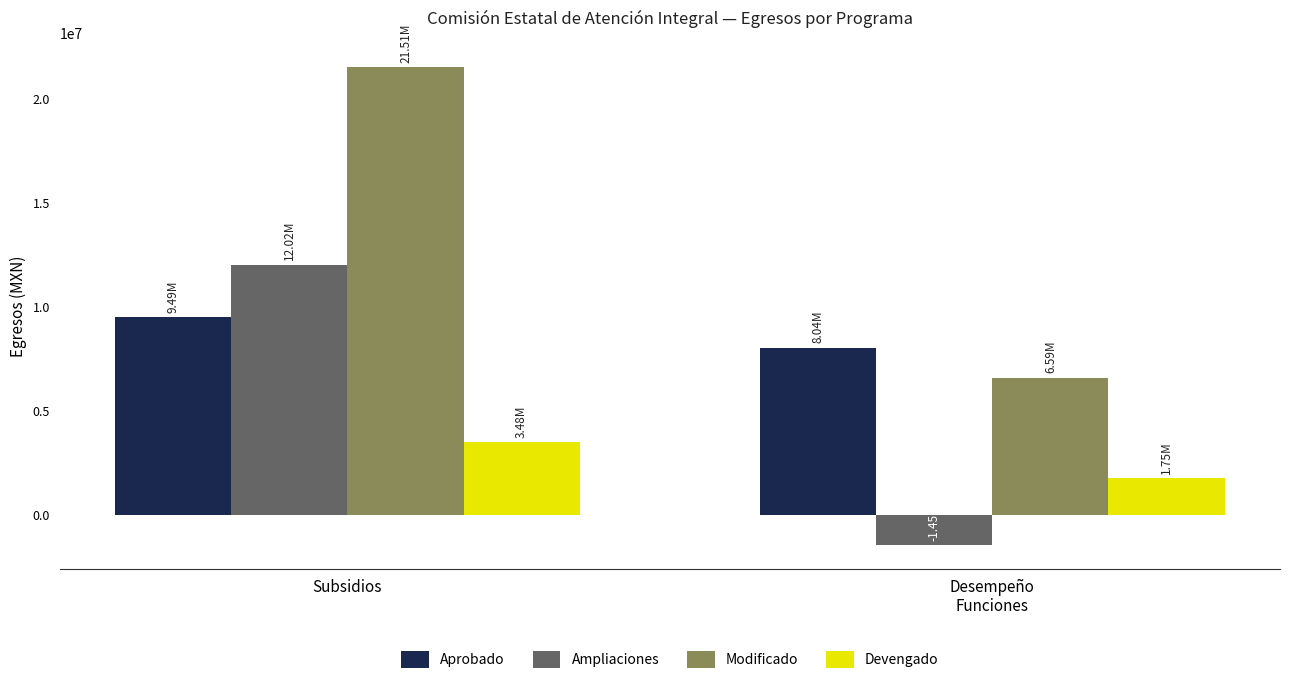

What is the difference between the Modificado values at Desempeño
Funciones and Subsidios?

14927220.3